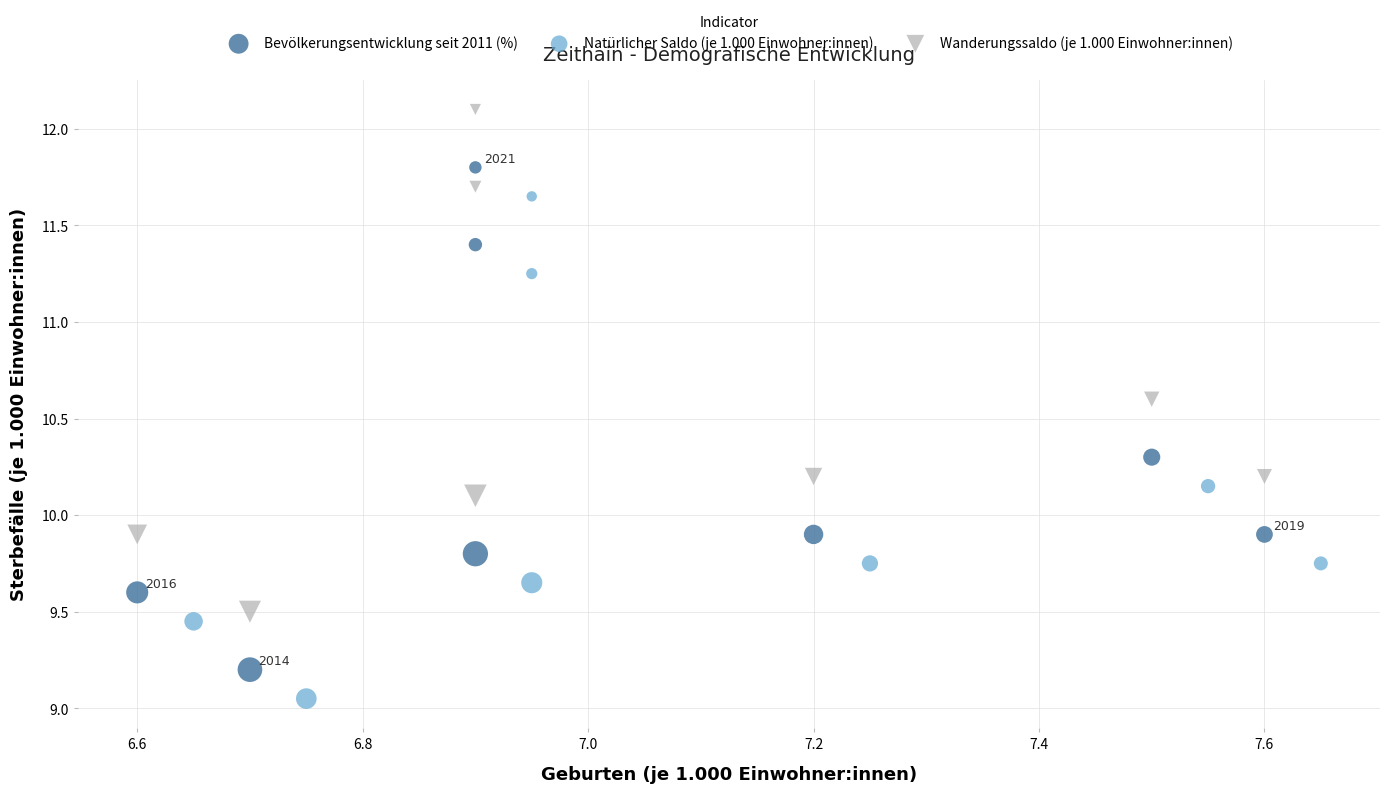

Which series reaches the minimum Y coordinate?

Natürlicher Saldo (je 1.000 Einwohner:innen)